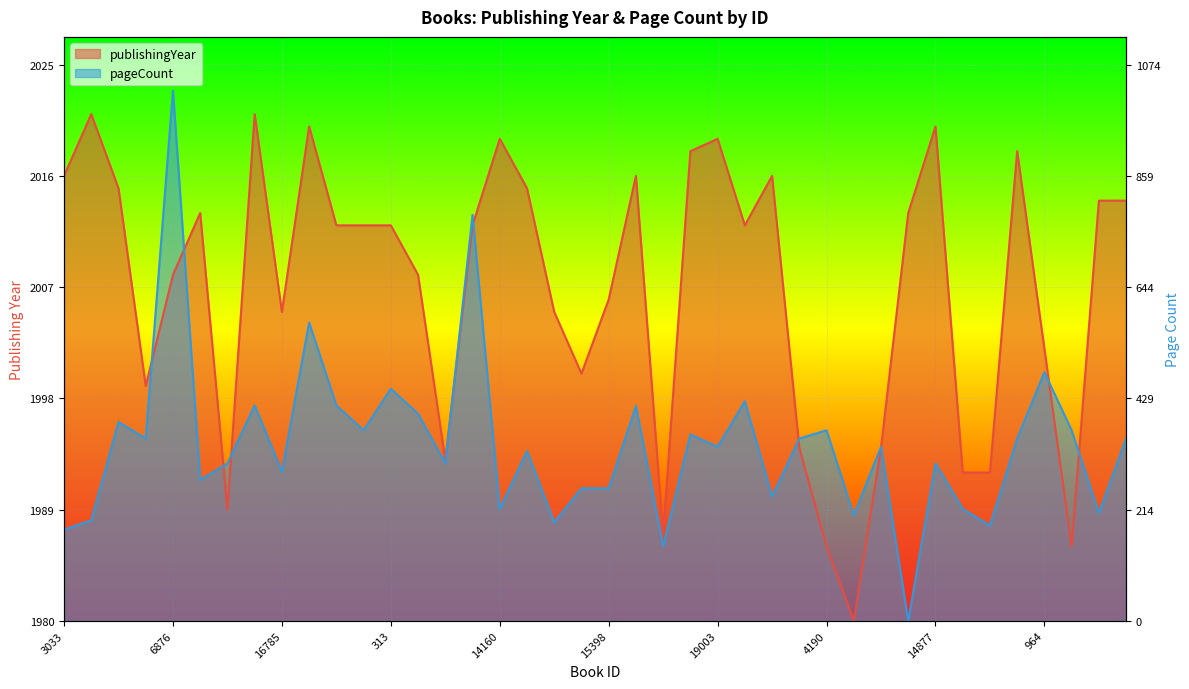

Reading left to right, transcribe all the data shown in this chart.

publishingYear: 3033=0.8	16603=0.9	837=0.8	767=0.4	6876=0.6	1196=0.7	11641=0.2	16718=0.9	16785=0.6	14874=0.9	310=0.7	311=0.7	313=0.7	3499=0.6	6479=0.3	7369=0.7	14160=0.9	6563=0.8	15307=0.6	20499=0.4	15398=0.6	17821=0.8	16837=0.2	8583=0.8	19003=0.9	8555=0.7	1469=0.8	7715=0.3	4190=0.1	11792=0.0	11323=0.3	5937=0.7	14877=0.9	6371=0.3	6364=0.3	19536=0.8	964=0.5	7714=0.1	15805=0.8	512=0.8
pageCount: 3033=0.2	16603=0.2	837=0.4	767=0.3	6876=1.0	1196=0.3	11641=0.3	16718=0.4	16785=0.3	14874=0.5	310=0.4	311=0.3	313=0.4	3499=0.4	6479=0.3	7369=0.7	14160=0.2	6563=0.3	15307=0.2	20499=0.2	15398=0.2	17821=0.4	16837=0.1	8583=0.3	19003=0.3	8555=0.4	1469=0.2	7715=0.3	4190=0.3	11792=0.2	11323=0.3	5937=0.0	14877=0.3	6371=0.2	6364=0.2	19536=0.3	964=0.4	7714=0.3	15805=0.2	512=0.3